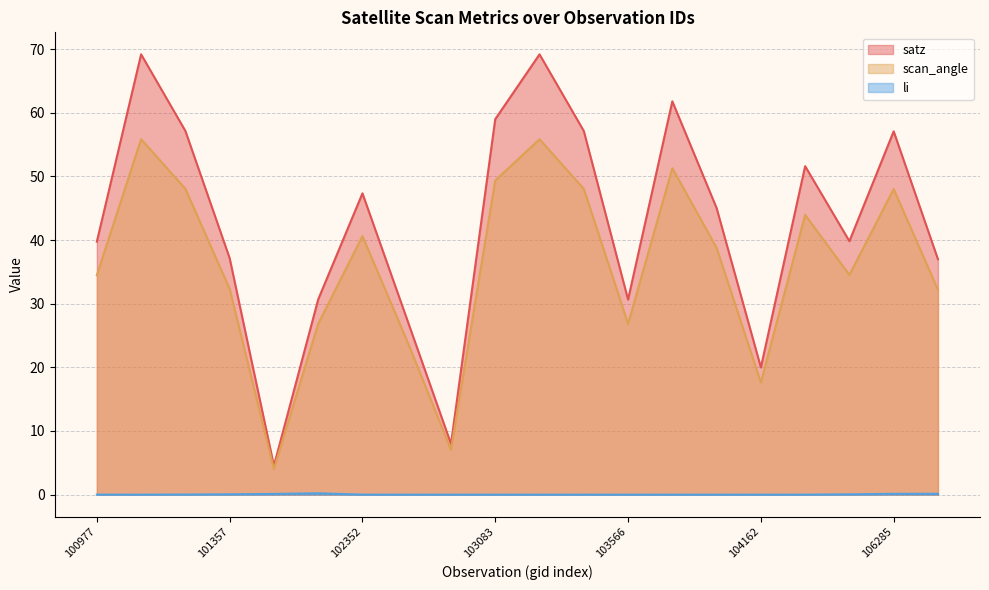

True or false: satz and scan_angle intersect in this chart.

False